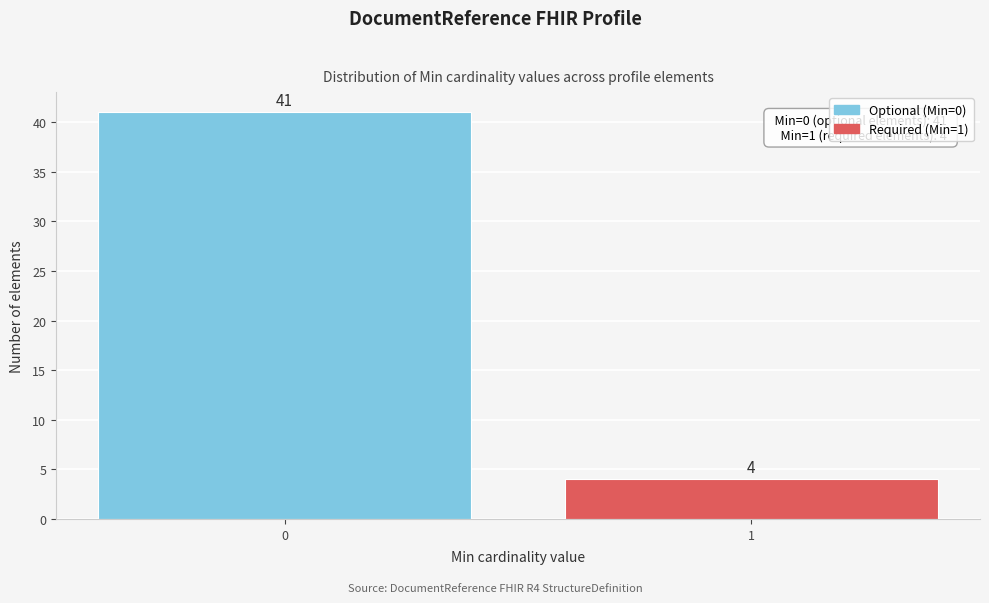

Reading right to left, transcribe all the data shown in this chart.

4	41